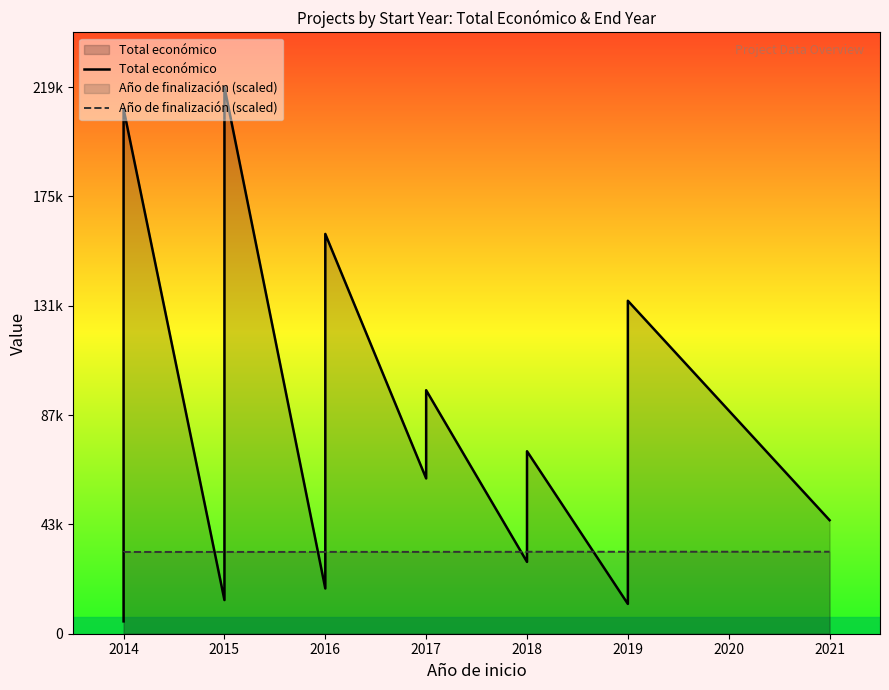

What is the value of the Año de finalización (scaled) point at the 19th from the left?

32911.0